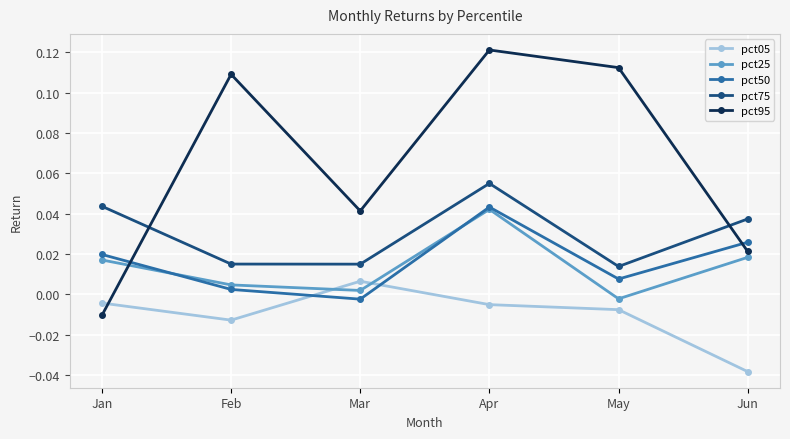

Which series has the largest range (max minus min)?

pct95